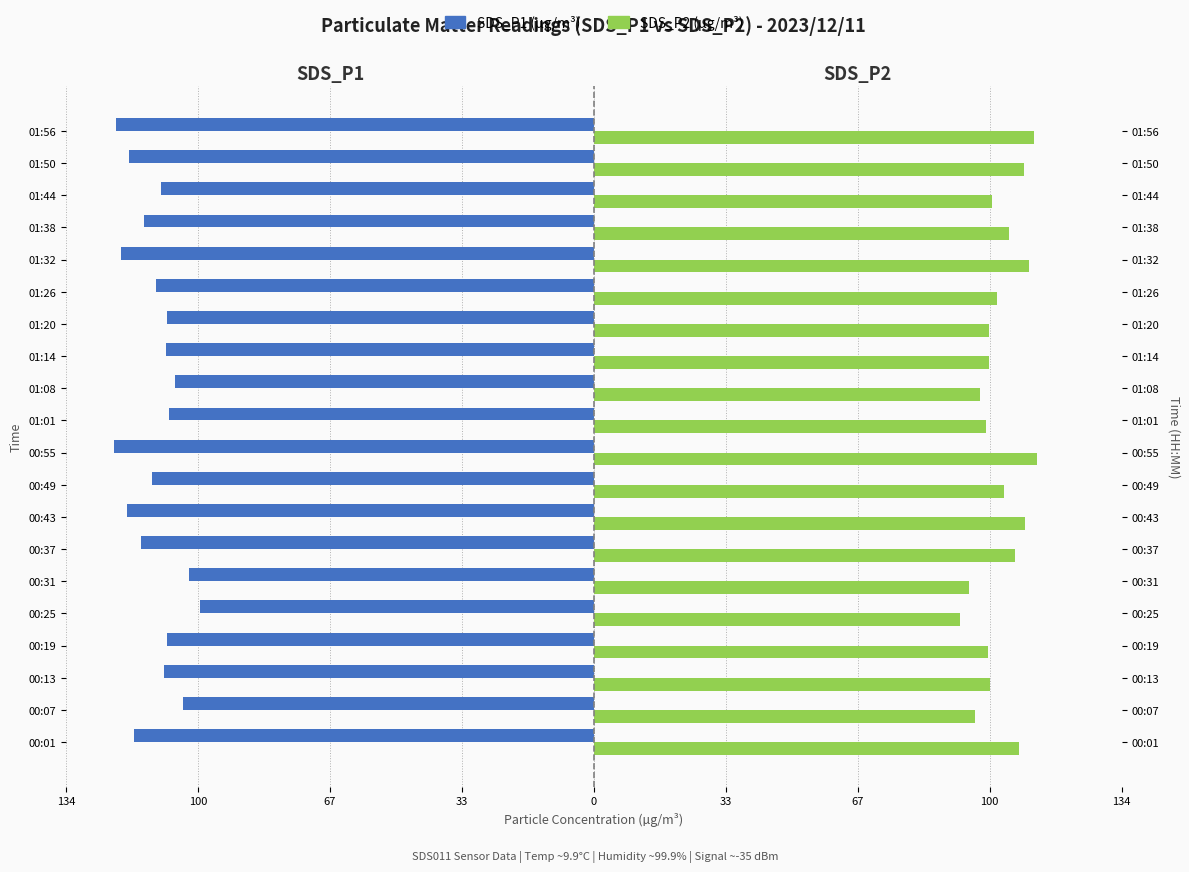

Reading right to left, transcribe all the data shown in this chart.

SDS_P1: -121.8	-118.5	-110.3	-114.8	-120.5	-111.6	-108.8	-109.0	-106.8	-108.3	-122.2	-112.5	-118.9	-115.5	-103.1	-100.4	-108.8	-109.5	-104.7	-117.2
SDS_P2: 112.3	109.6	101.5	105.8	111.0	102.8	100.7	100.7	98.3	99.9	112.9	104.4	109.8	107.3	95.5	93.2	100.5	101.0	97.1	108.2